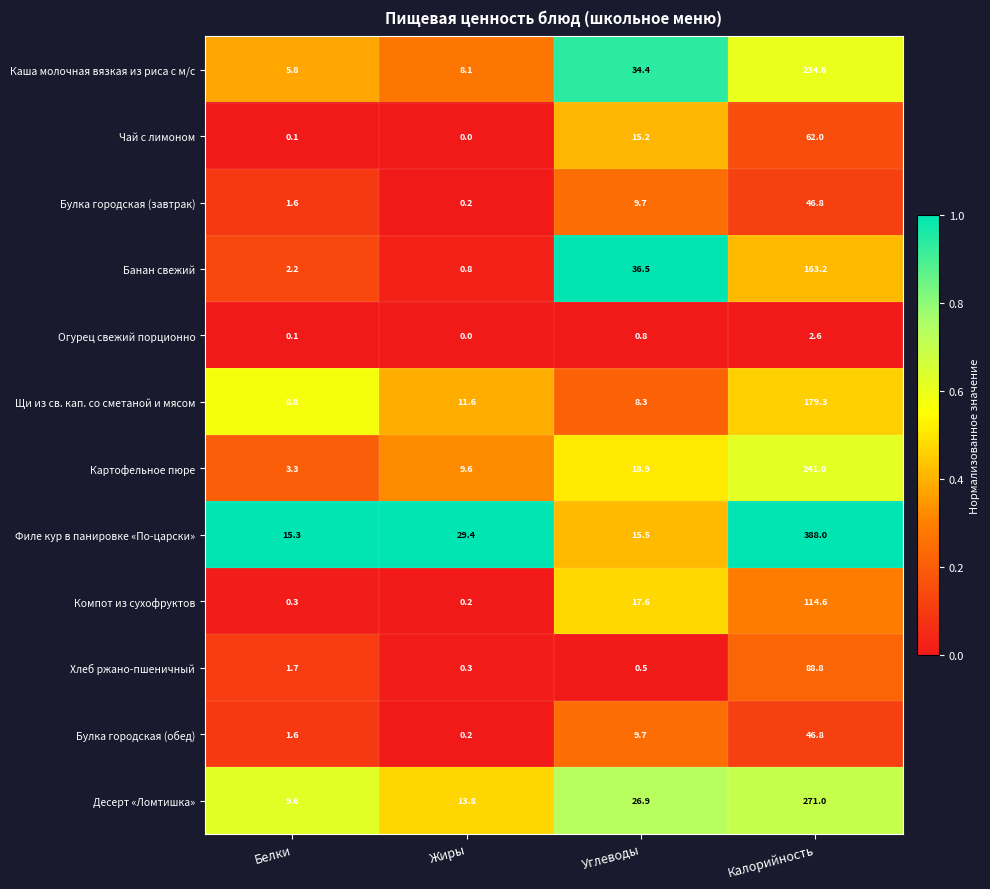

What is the spread (max minus min) of values at Углеводы?

36.0